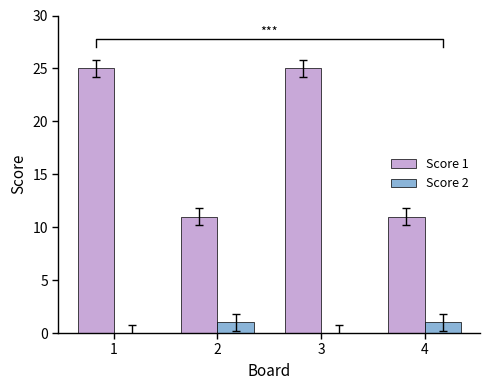

Rank the series by their maximum value, from lowest to highest.

Score 2, Score 1